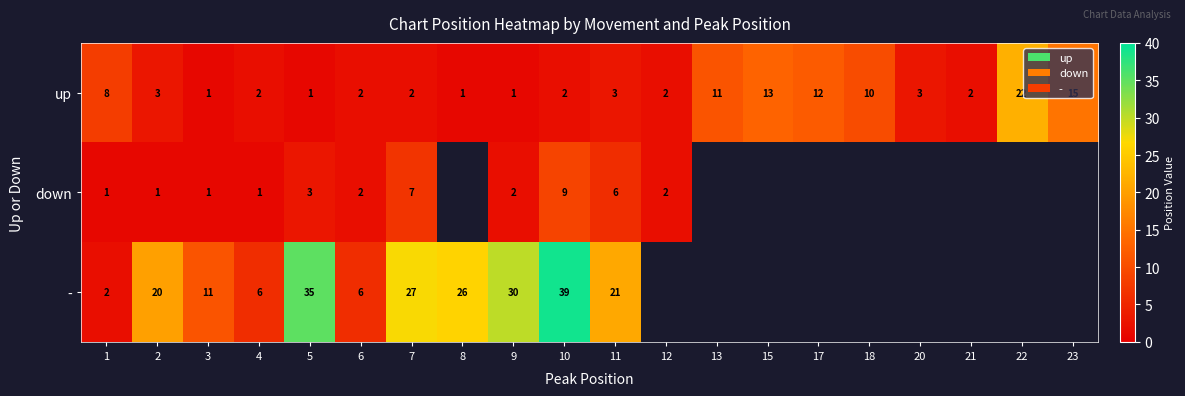

At 2, list the series in order from largest to smallest.

-, up, down